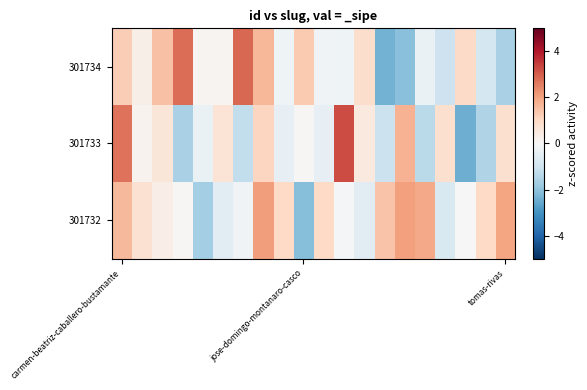

Rank the series by their maximum value, from highest to lowest.

301733, 301734, 301732